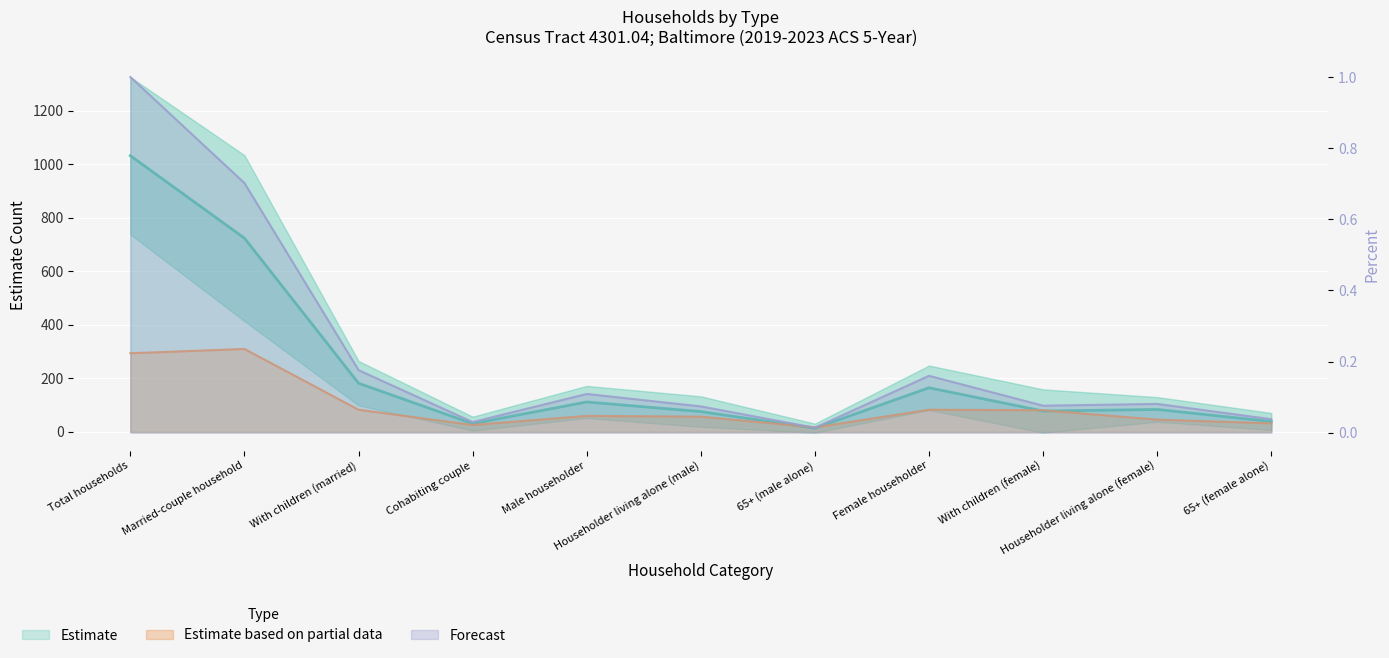

Reading left to right, extract all data points from this chart.

Estimate: 1032.0	724.0	182.0	31.0	112.0	76.0	14.0	165.0	78.0	84.0	39.0
Estimate Margin of Error: 294.0	310.0	83.0	26.0	60.0	57.0	17.0	83.0	81.0	46.0	32.0
Percent: 1.0	0.7	0.2	0.0	0.1	0.1	0.0	0.2	0.1	0.1	0.0